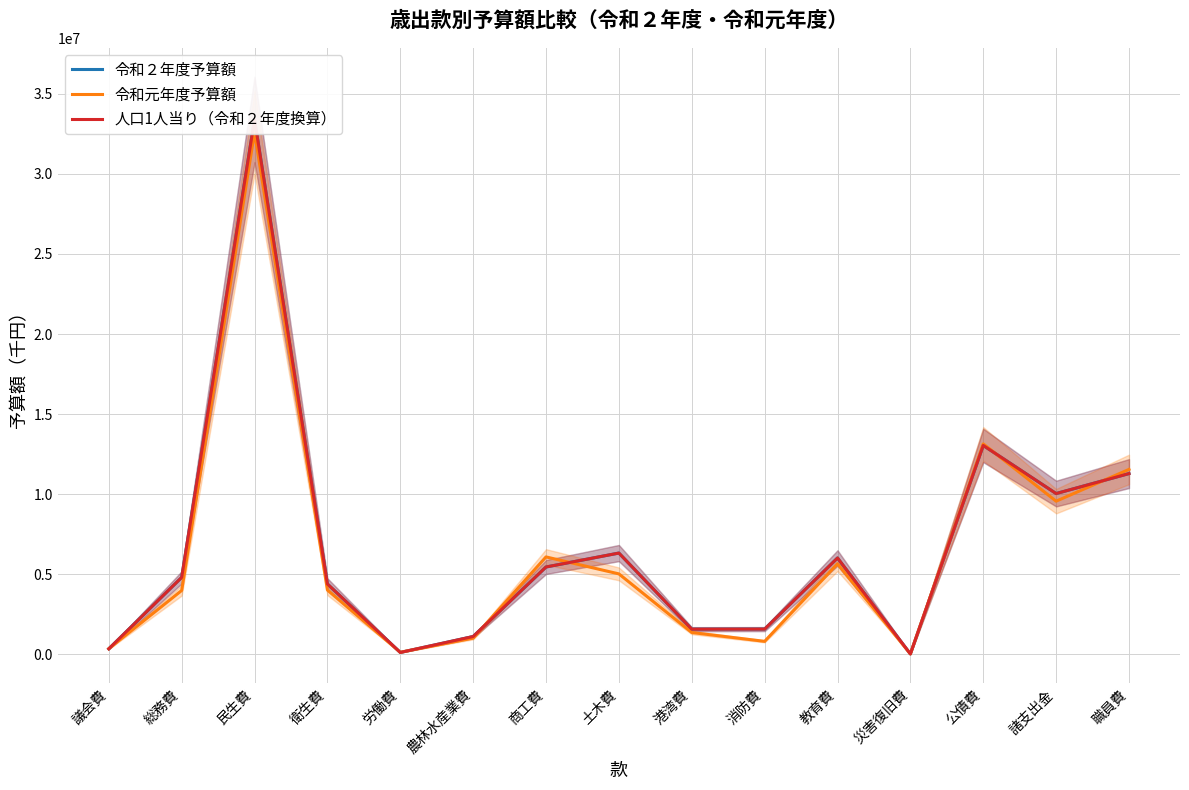

Rank the series by their maximum value, from highest to lowest.

令和２年度予算額, 人口1人当り（令和２年度換算）, 令和元年度予算額